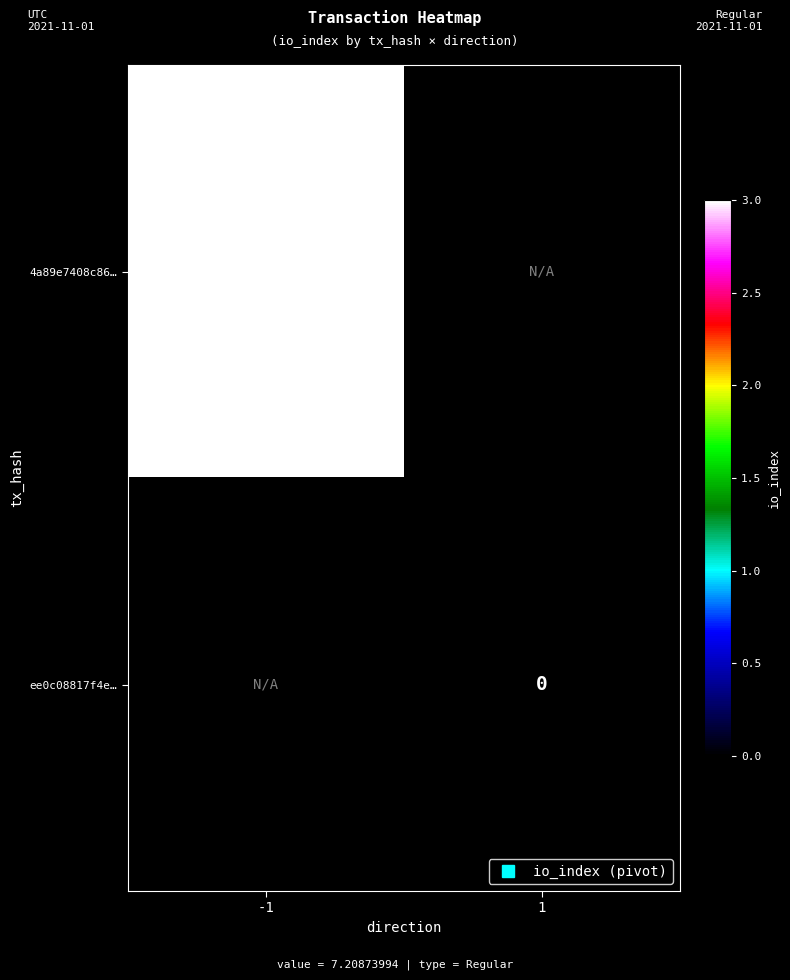

Which has a higher value, 1 or -1?

-1